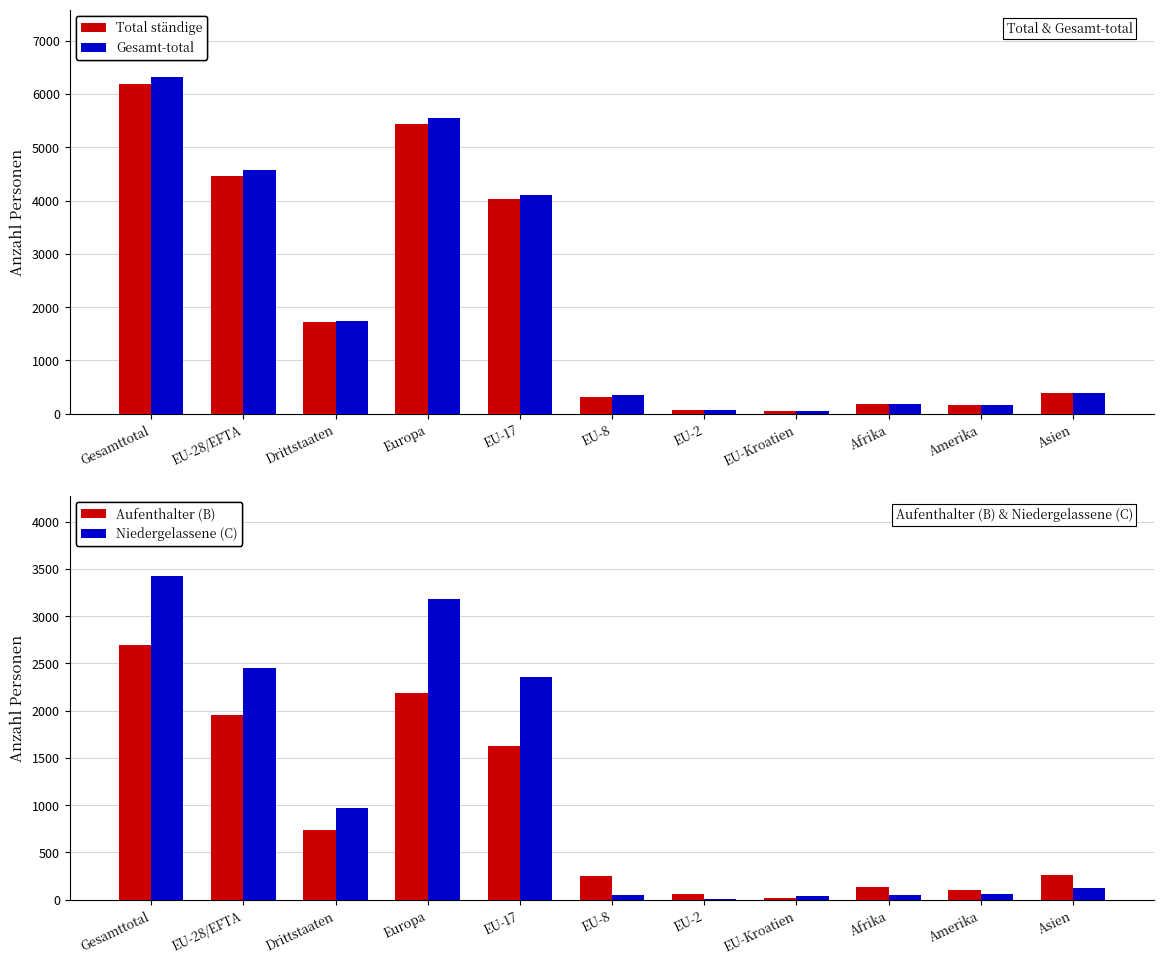

Reading right to left, list all the values displayed in this chart.

Total ständige: 384	164	180	53	61	318	4021	5431	1719	4464	6183
Gesamt-total: 395	169	180	55	63	345	4103	5553	1744	4578	6322
Aufenthalter (B): 260	105	131	18	57	255	1627	2187	741	1957	2698
Niedergelassene (C): 120	57	48	35	3	50	2352	3186	968	2451	3419